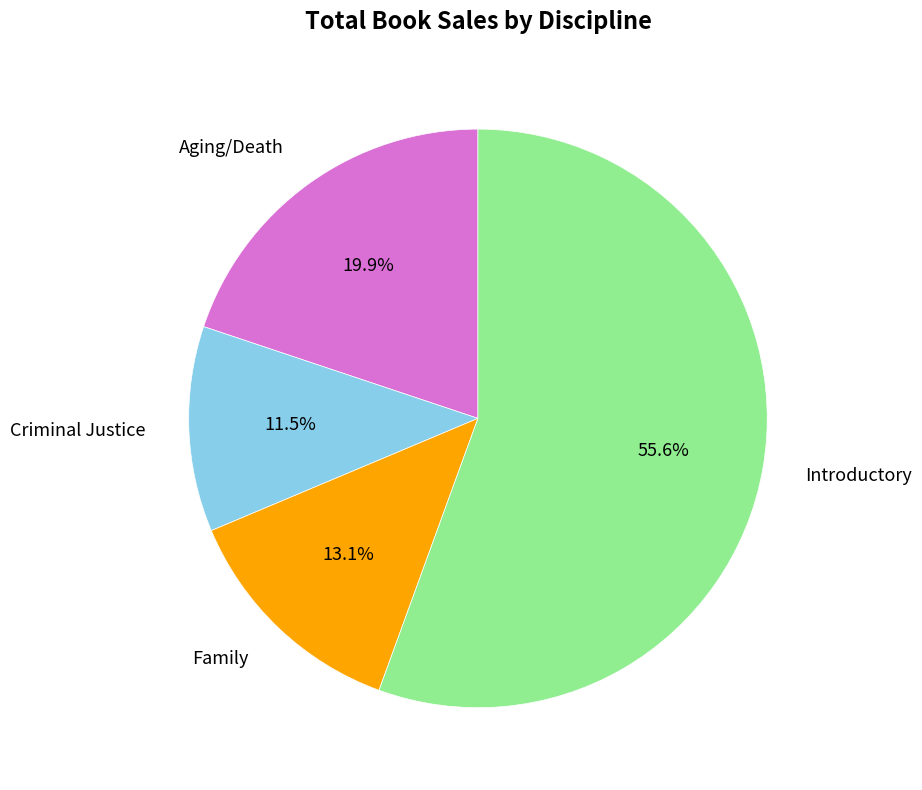

Does any single category account for the majority?

Yes